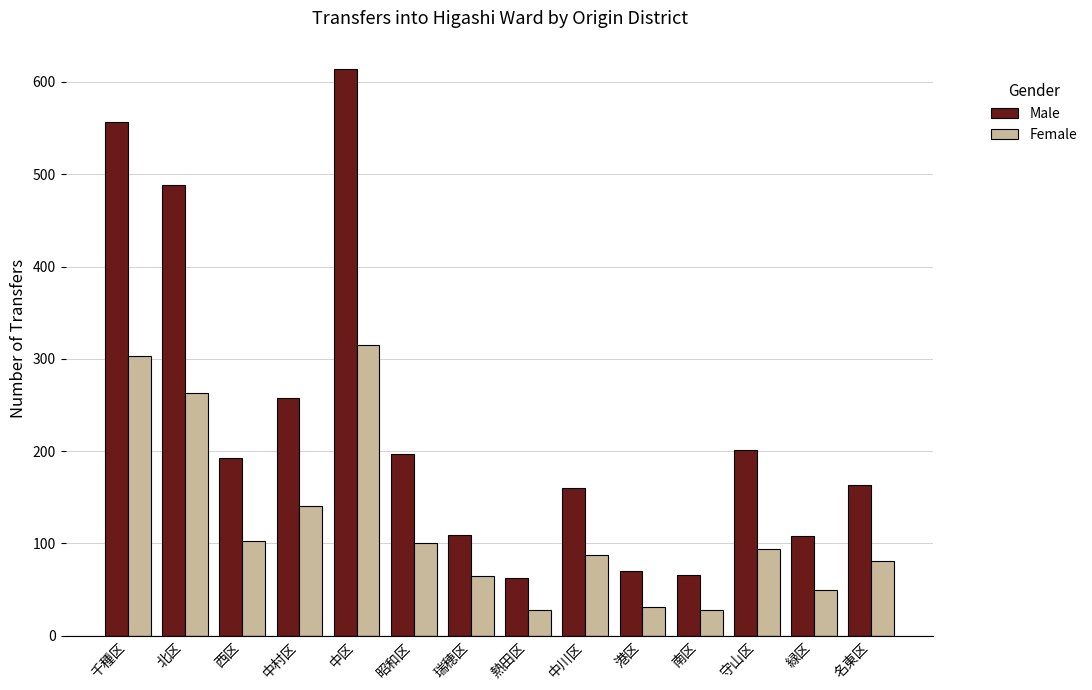

Which series has the largest total across all categories?

Male